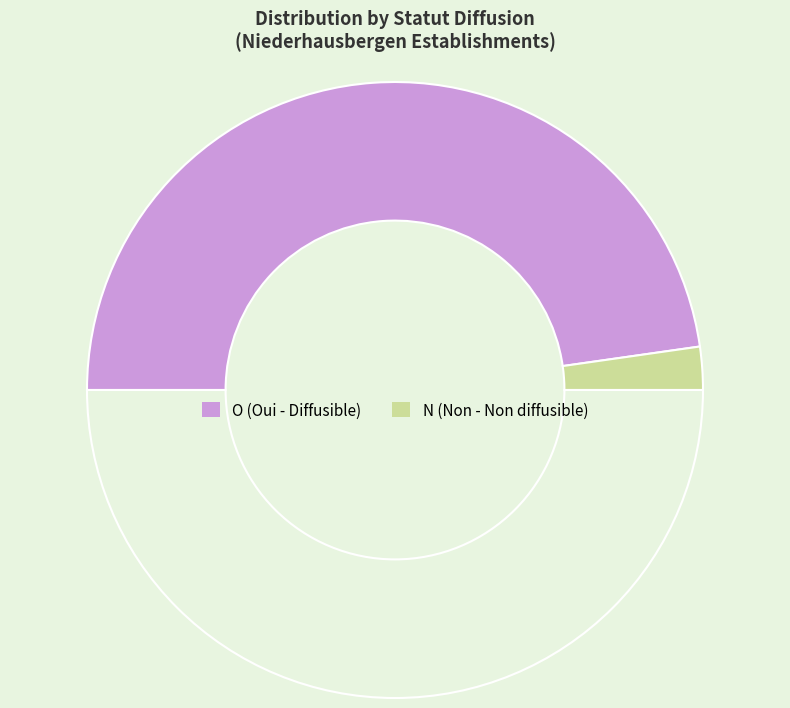

Which slice is the largest?

O